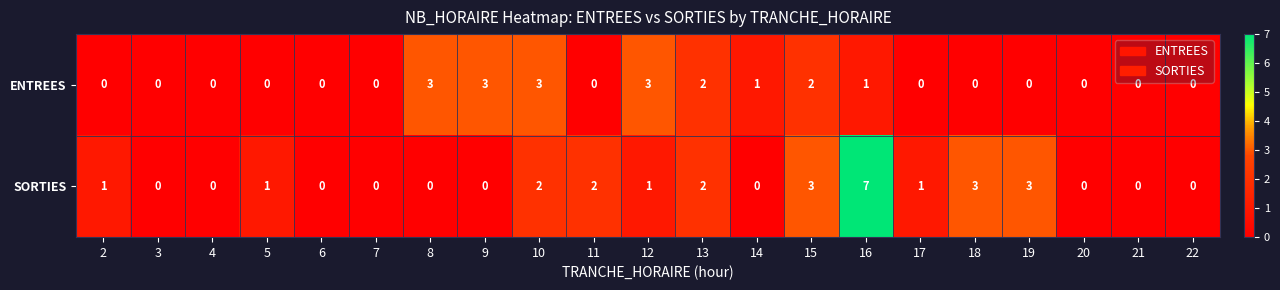

Which category has the highest value in the SORTIES series?

16